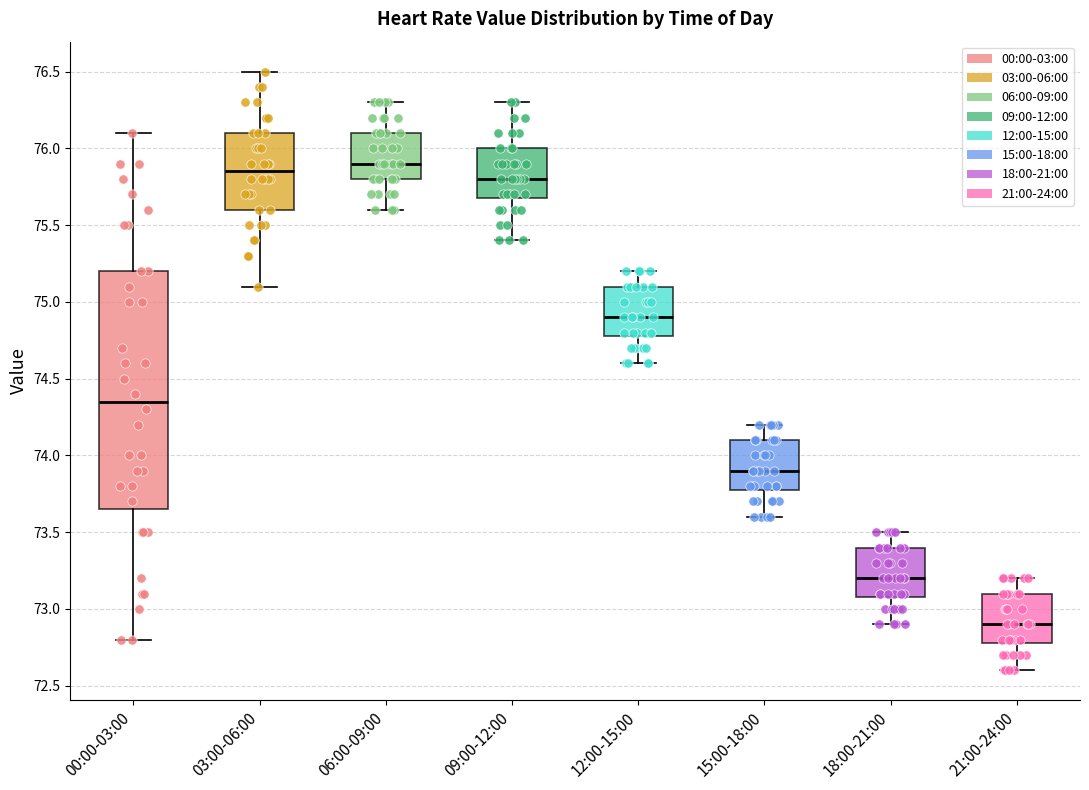

Where is the lower edge of the box for 15:00-18:00 on the y-axis? The values are not printed on the chart, so give them approximately, as read against the axis.

73.80